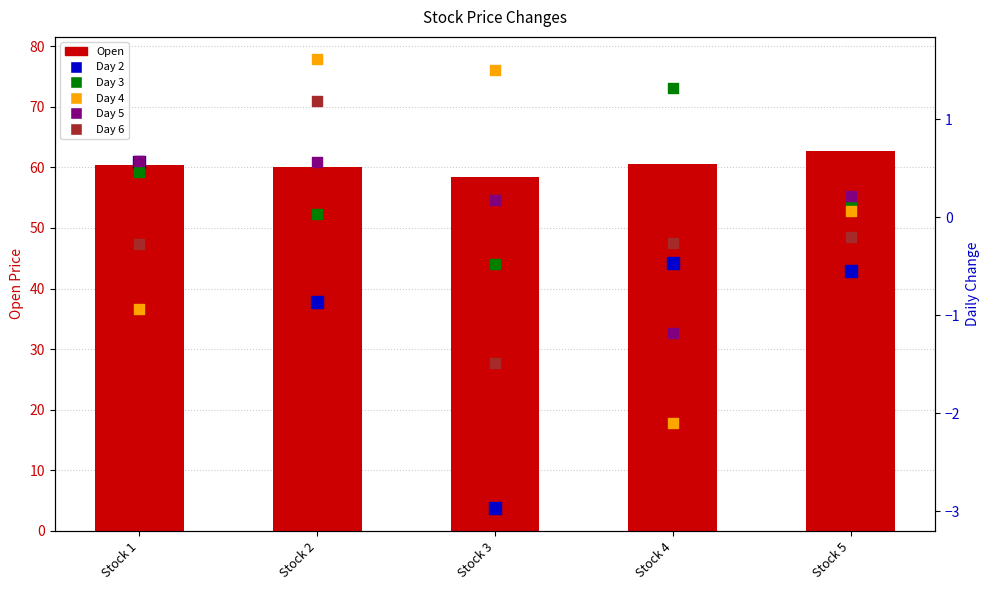

At which category is the sum across all series the highest?

Stock 2